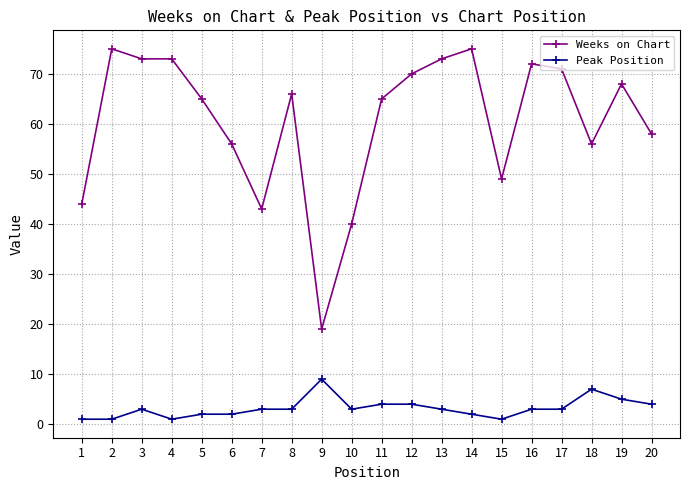

The Weeks on Chart series shows 71 at 17. True or false?

True